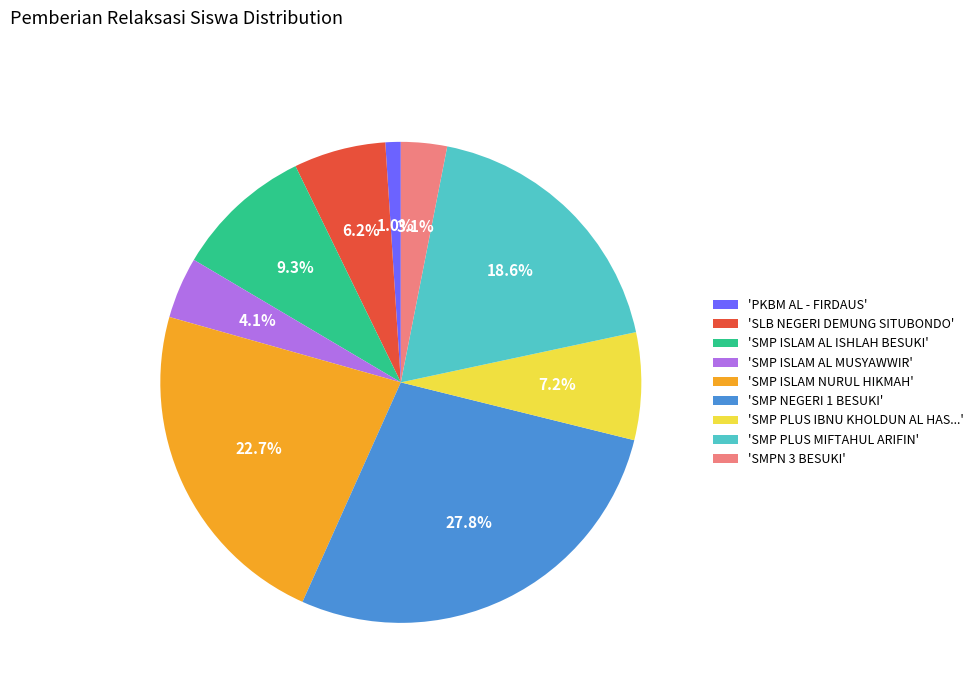

Count the number of slices in the pie.

9